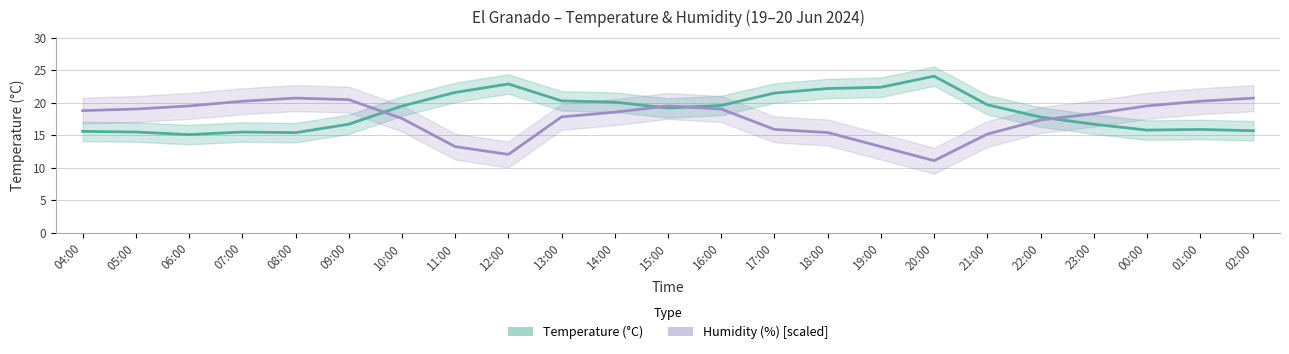

Reading left to right, transcribe all the data shown in this chart.

Temperature (°C): 04:00=15.6	05:00=15.5	06:00=15.1	07:00=15.5	08:00=15.4	09:00=16.7	10:00=19.5	11:00=21.6	12:00=22.9	13:00=20.3	14:00=20.1	15:00=19.2	16:00=19.6	17:00=21.5	18:00=22.2	19:00=22.4	20:00=24.1	21:00=19.7	22:00=17.8	23:00=16.7	00:00=15.8	01:00=15.9	02:00=15.7
Humidity (%) [scaled]: 04:00=18.8	05:00=19.0	06:00=19.5	07:00=20.2	08:00=20.7	09:00=20.5	10:00=17.6	11:00=13.3	12:00=12.1	13:00=17.8	14:00=18.6	15:00=19.5	16:00=19.0	17:00=15.9	18:00=15.4	19:00=13.3	20:00=11.1	21:00=15.2	22:00=17.4	23:00=18.3	00:00=19.5	01:00=20.2	02:00=20.7